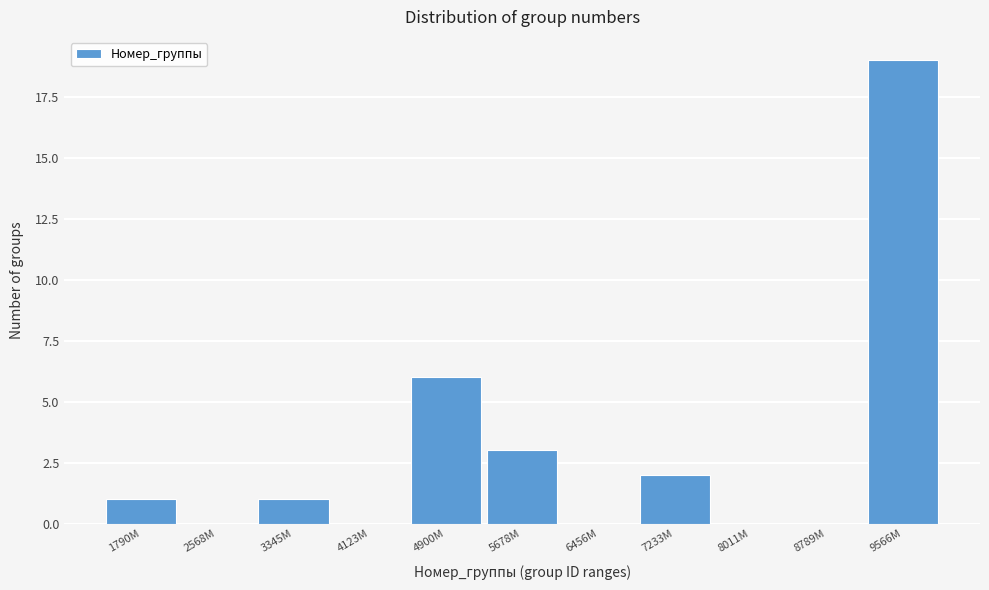

Reading left to right, transcribe all the data shown in this chart.

1790M=1	2568M=0	3345M=1	4123M=0	4900M=6	5678M=3	6456M=0	7233M=2	8011M=0	8789M=0	9566M=19